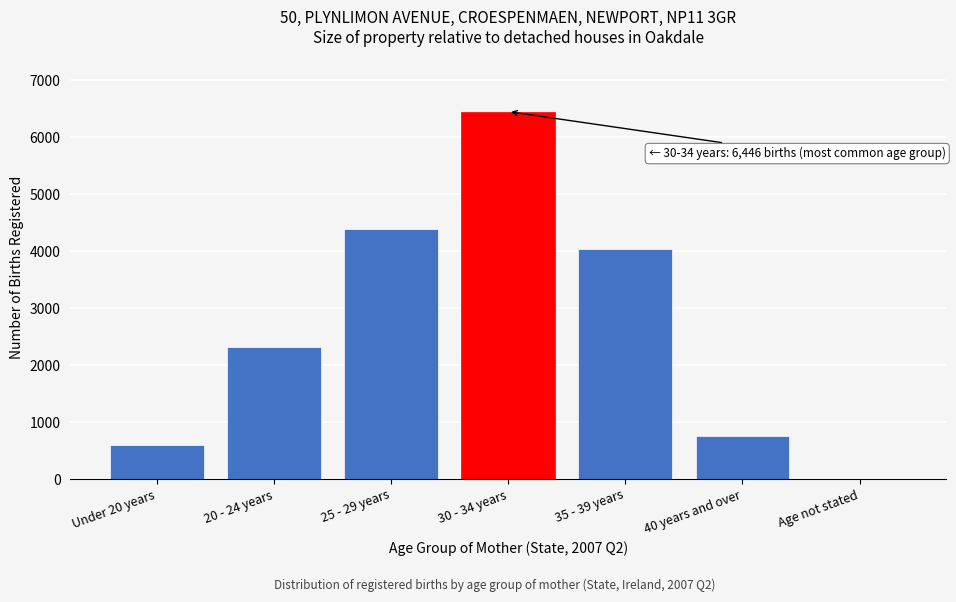

Reading left to right, transcribe all the data shown in this chart.

Under 20 years=602	20 - 24 years=2311	25 - 29 years=4390	30 - 34 years=6446	35 - 39 years=4038	40 years and over=762	Age not stated=5